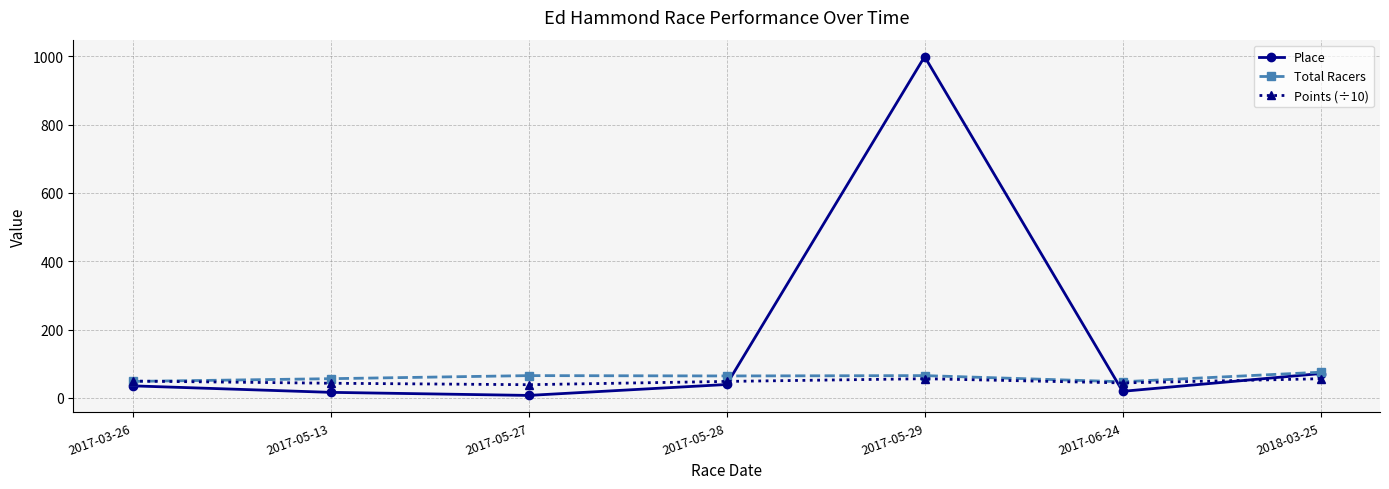

After their last crossing, which series has the higher values: Points (÷10) or Total Racers?

Total Racers